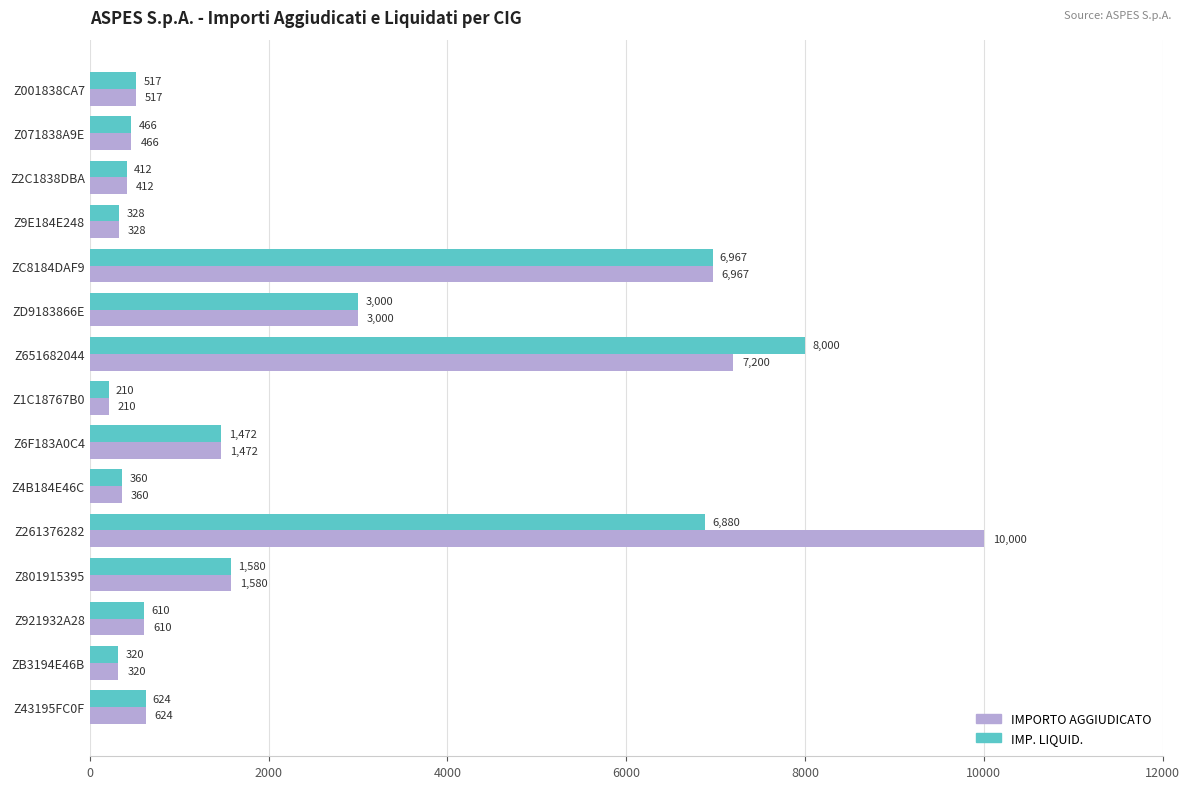

True or false: IMP. LIQUID. has a value of 6880.0 at Z261376282.

True